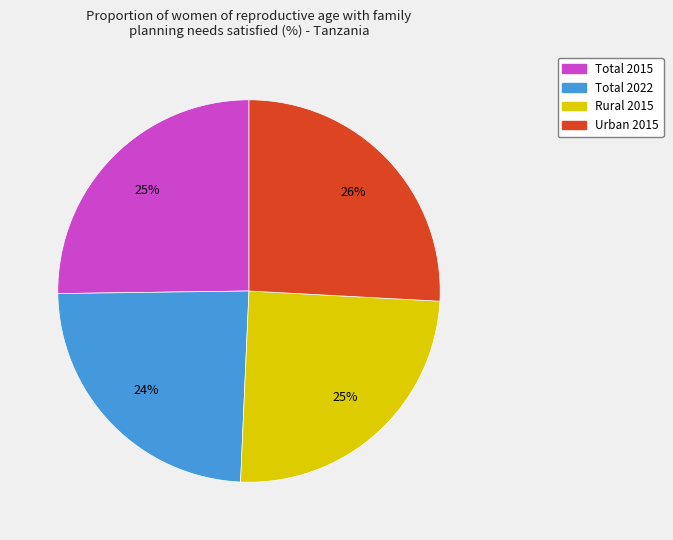

To the nearest percent, what percentage of the pie is Urban 2015?

26%